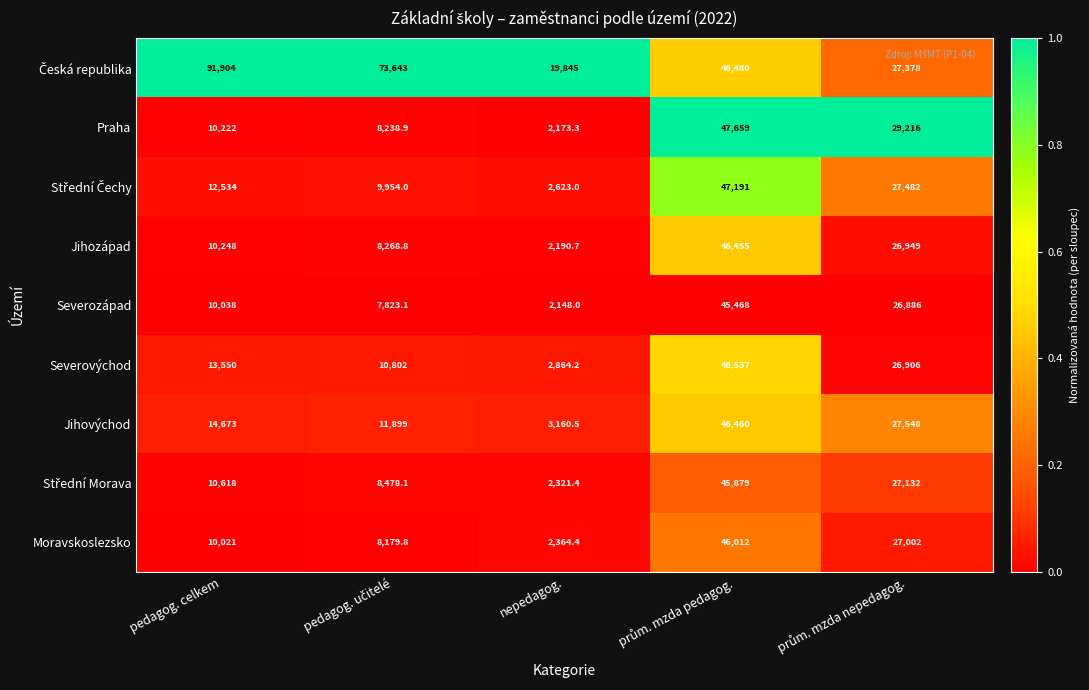

How many series are shown in this chart?

9